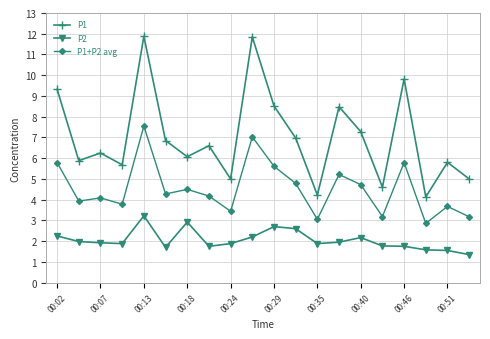

At how many categories does at least one series exceed 1?

20